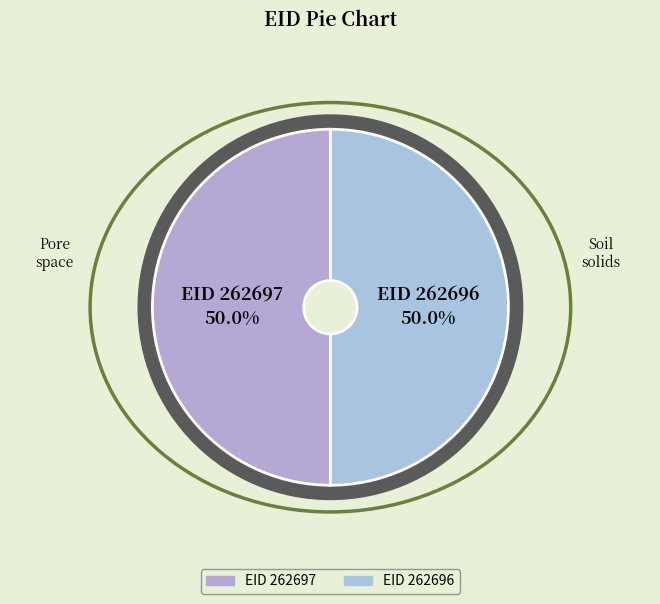

Combined, do 262696 and 262697 account for over 50%?

Yes